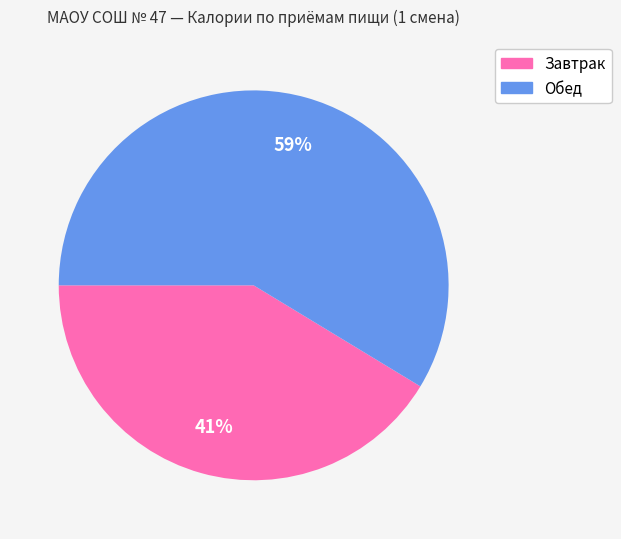

Count the number of slices in the pie.

2